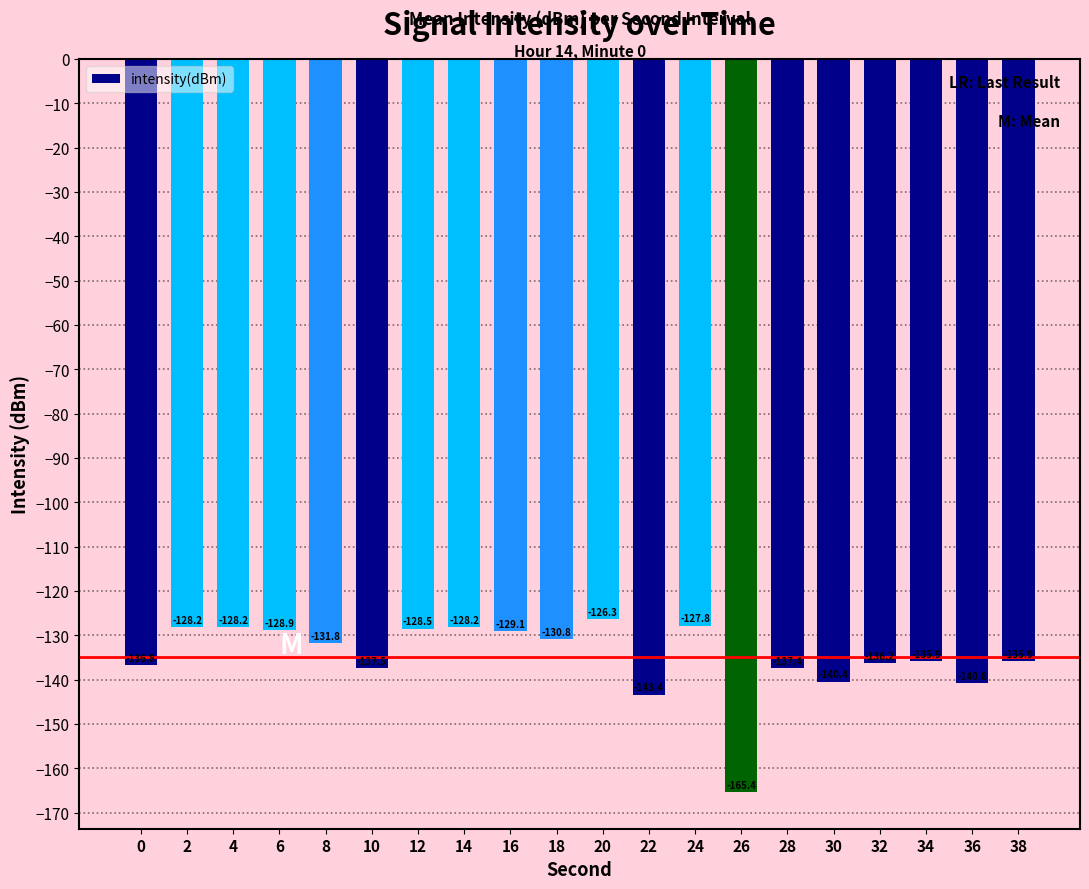

Reading left to right, what are all the values shown in this chart?

0=-136.8	2=-128.2	4=-128.2	6=-128.9	8=-131.8	10=-137.5	12=-128.5	14=-128.2	16=-129.1	18=-130.8	20=-126.3	22=-143.4	24=-127.8	26=-165.4	28=-137.4	30=-140.4	32=-136.2	34=-135.9	36=-140.8	38=-135.9